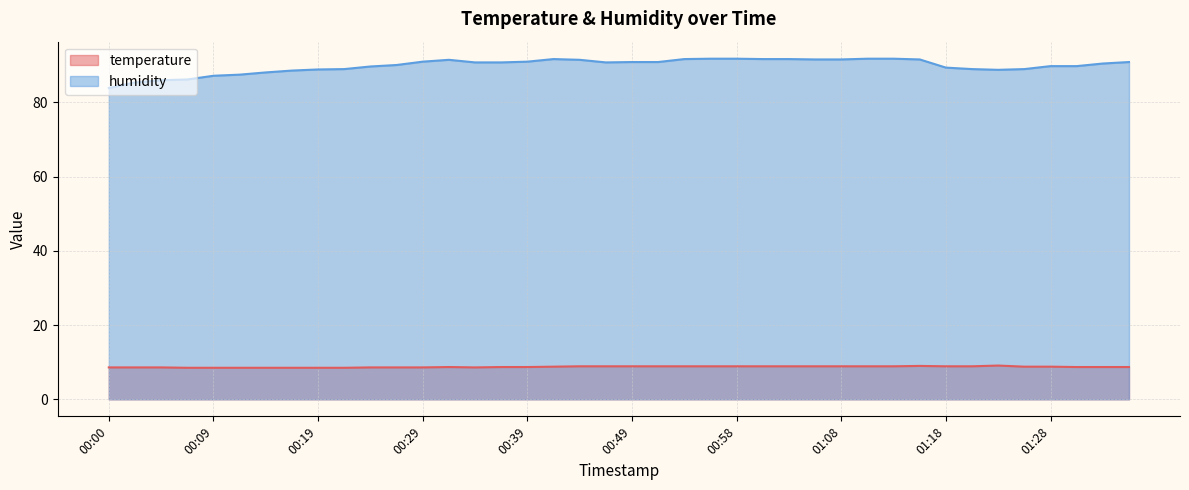

The humidity series shows 90.8 at 00:46. True or false?

True